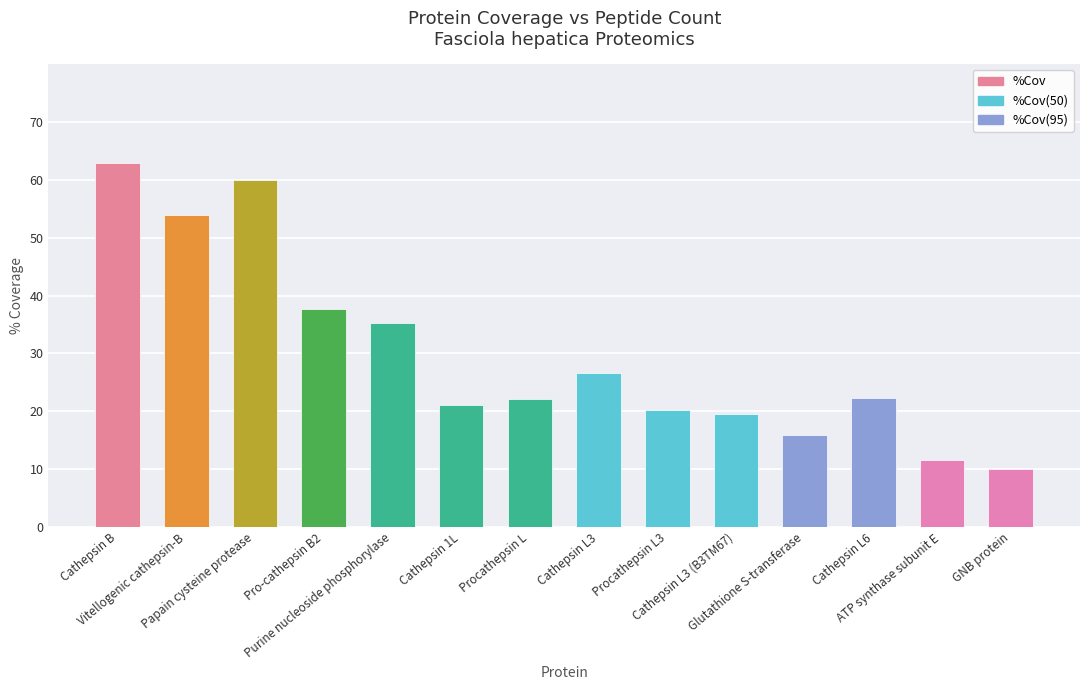

What is the smallest value displayed?

10.0